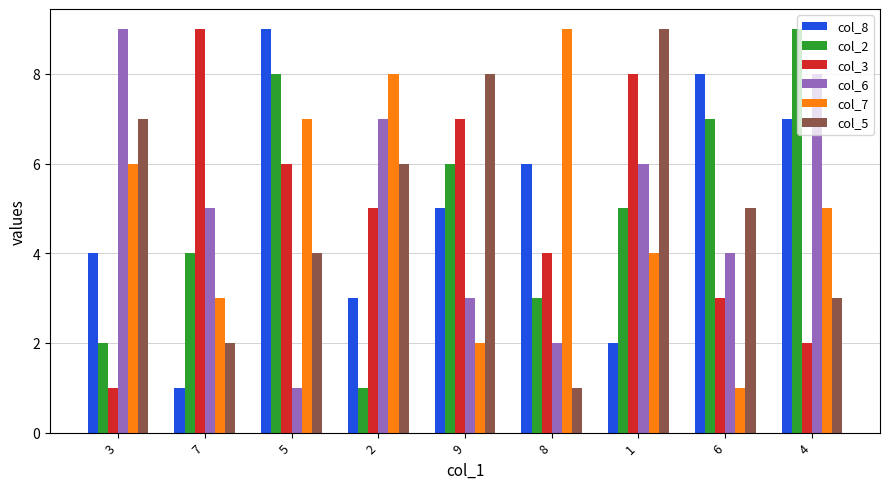

Rank the categories by col_2 value from highest to lowest.

4, 5, 6, 9, 1, 7, 8, 3, 2